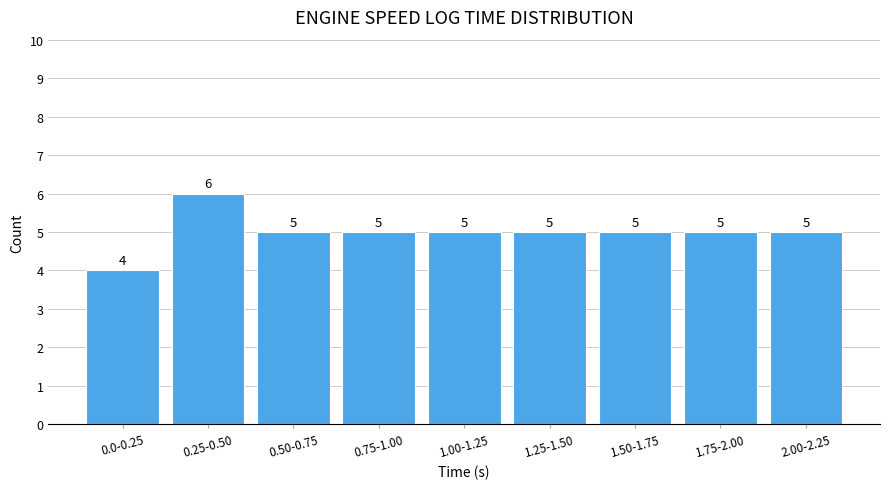

Reading left to right, list all the values displayed in this chart.

4	6	5	5	5	5	5	5	5